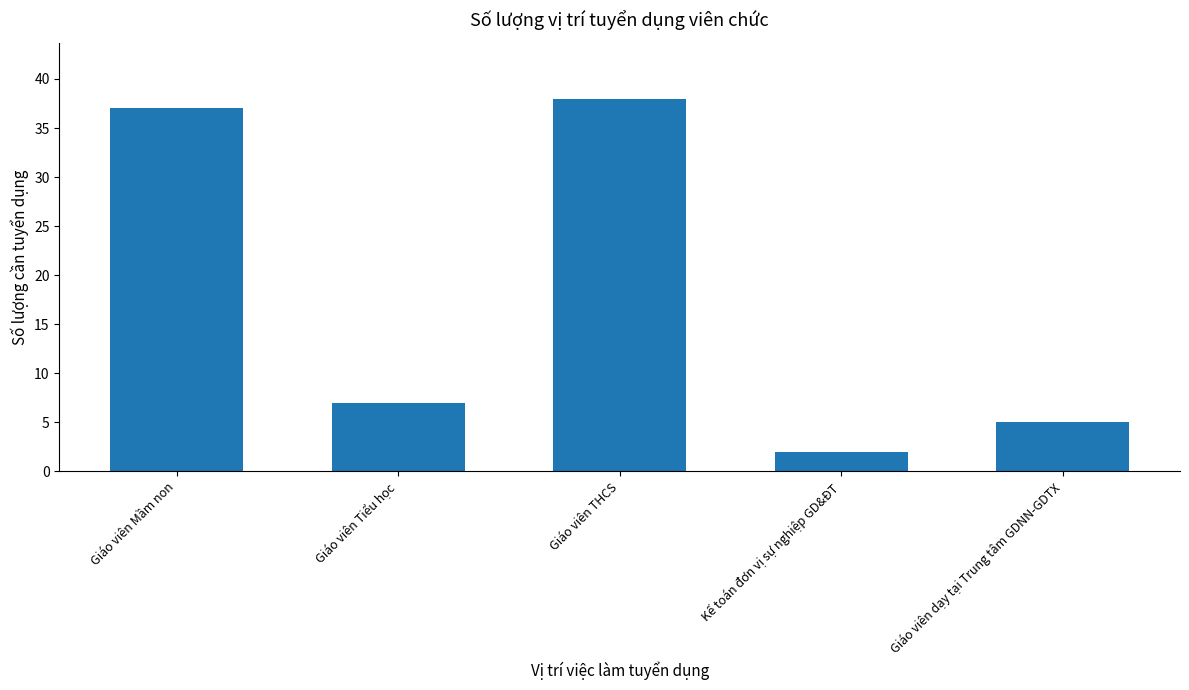

How many categories are shown in the chart?

5